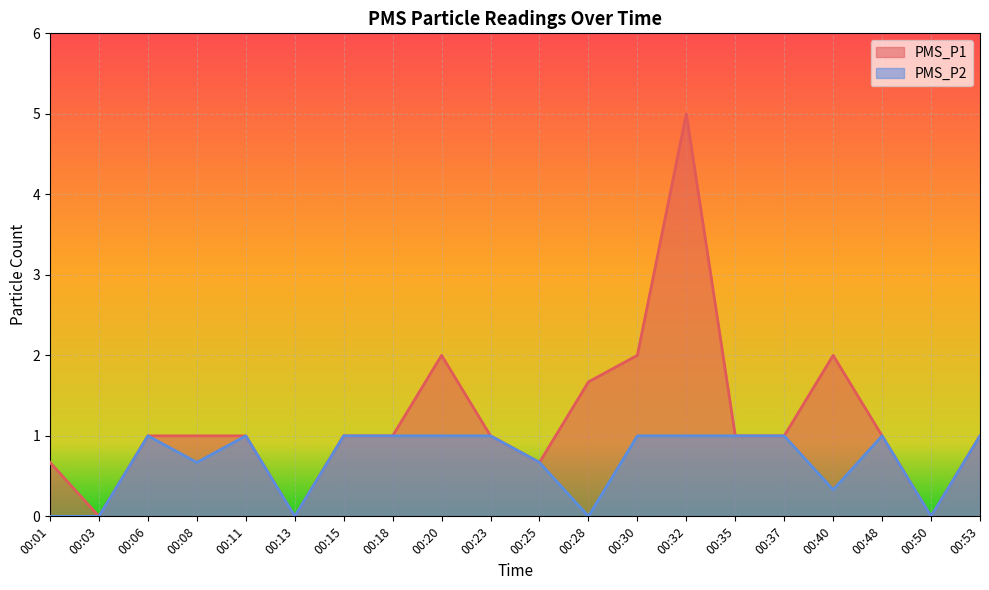

What is the sum of the PMS_P1 values at 00:03 and 00:11?

1.0